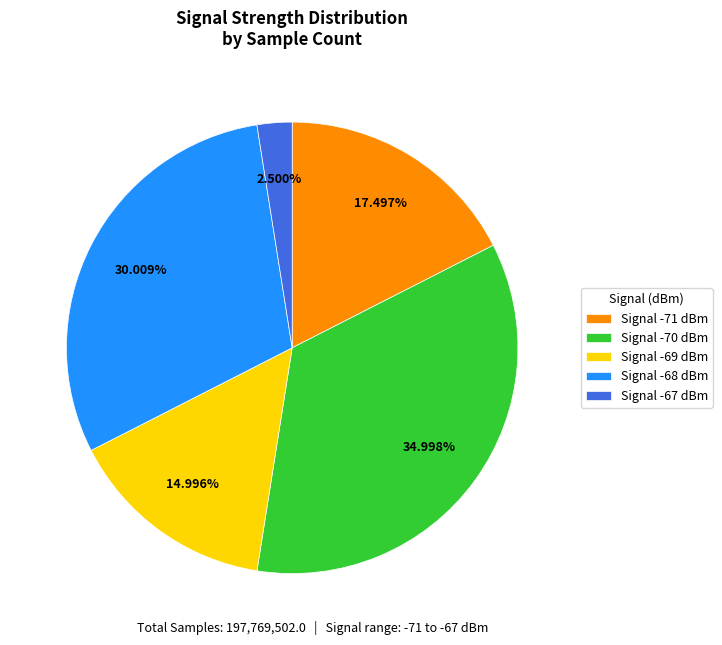

Rank the categories by value from lowest to highest.

Signal -67 dBm, Signal -69 dBm, Signal -71 dBm, Signal -68 dBm, Signal -70 dBm